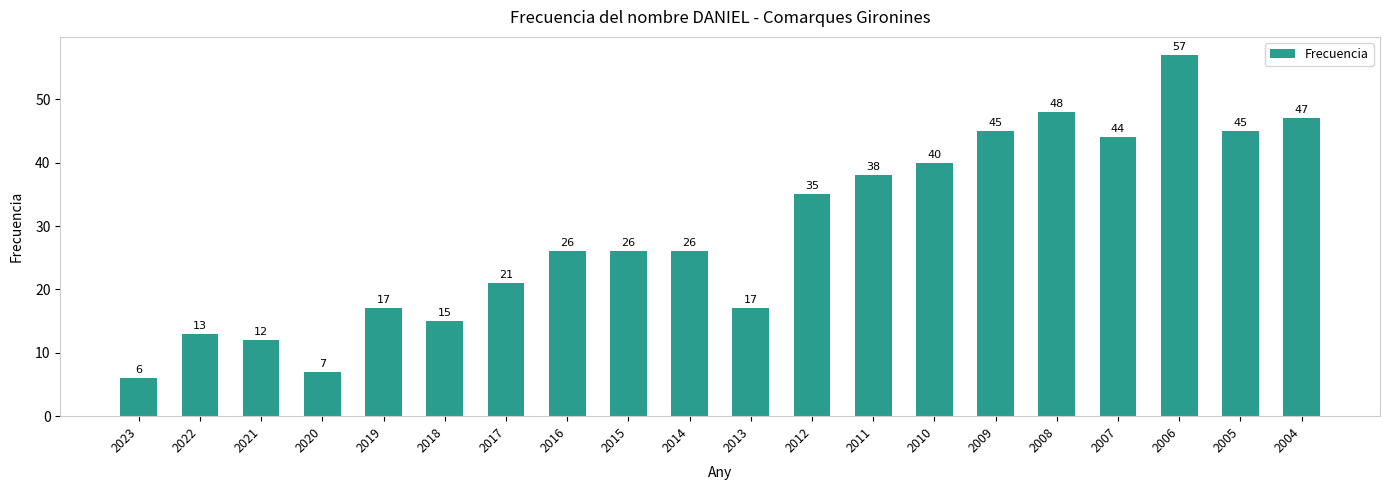

At which category does the chart reach its minimum across all series?

2023